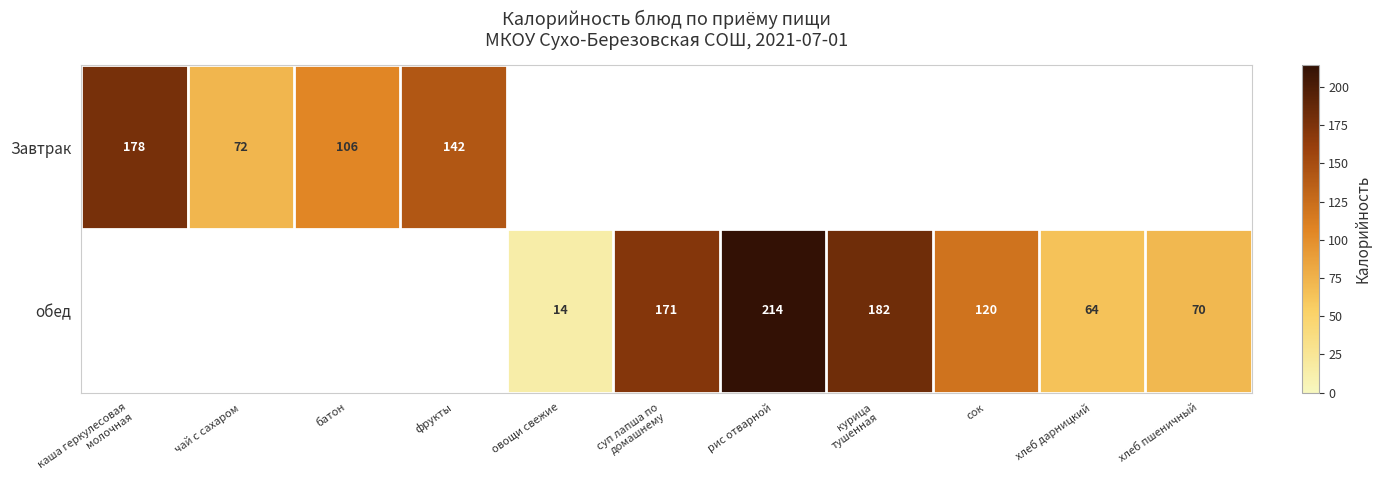

The обед series shows 18 at овощи свежие. True or false?

False